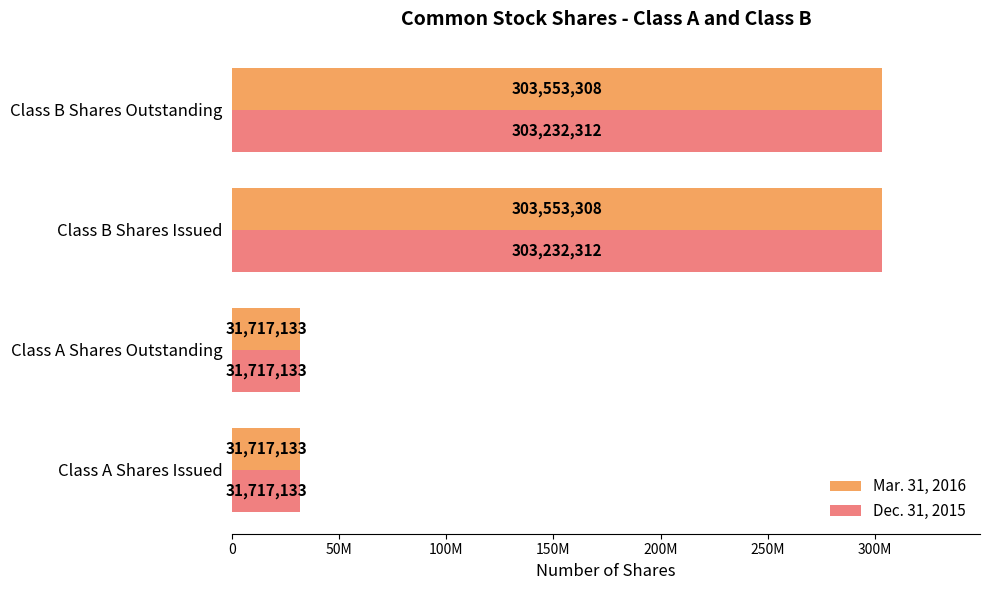

What is the average value of the Mar. 31, 2016 series?

167635220